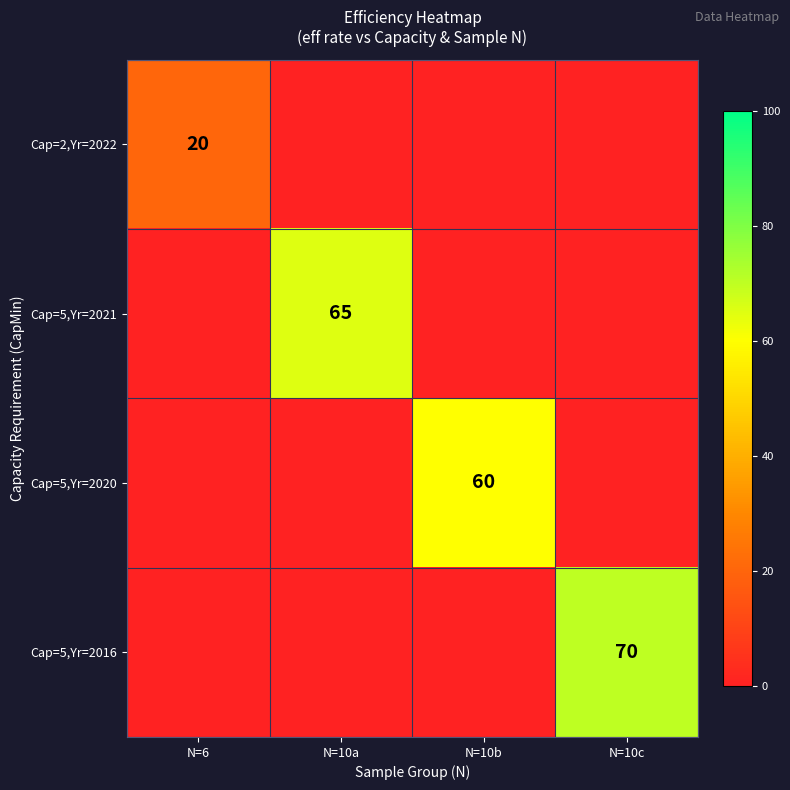

The value of Cap=5,Yr=2021 at N=10a is 40. True or false?

False